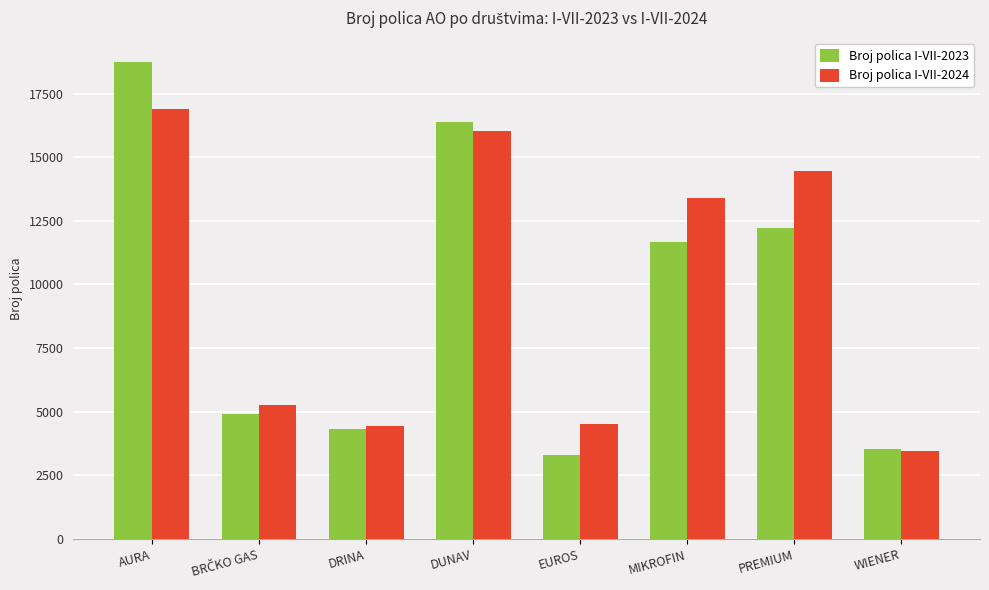

At which category is the sum across all series the highest?

AURA